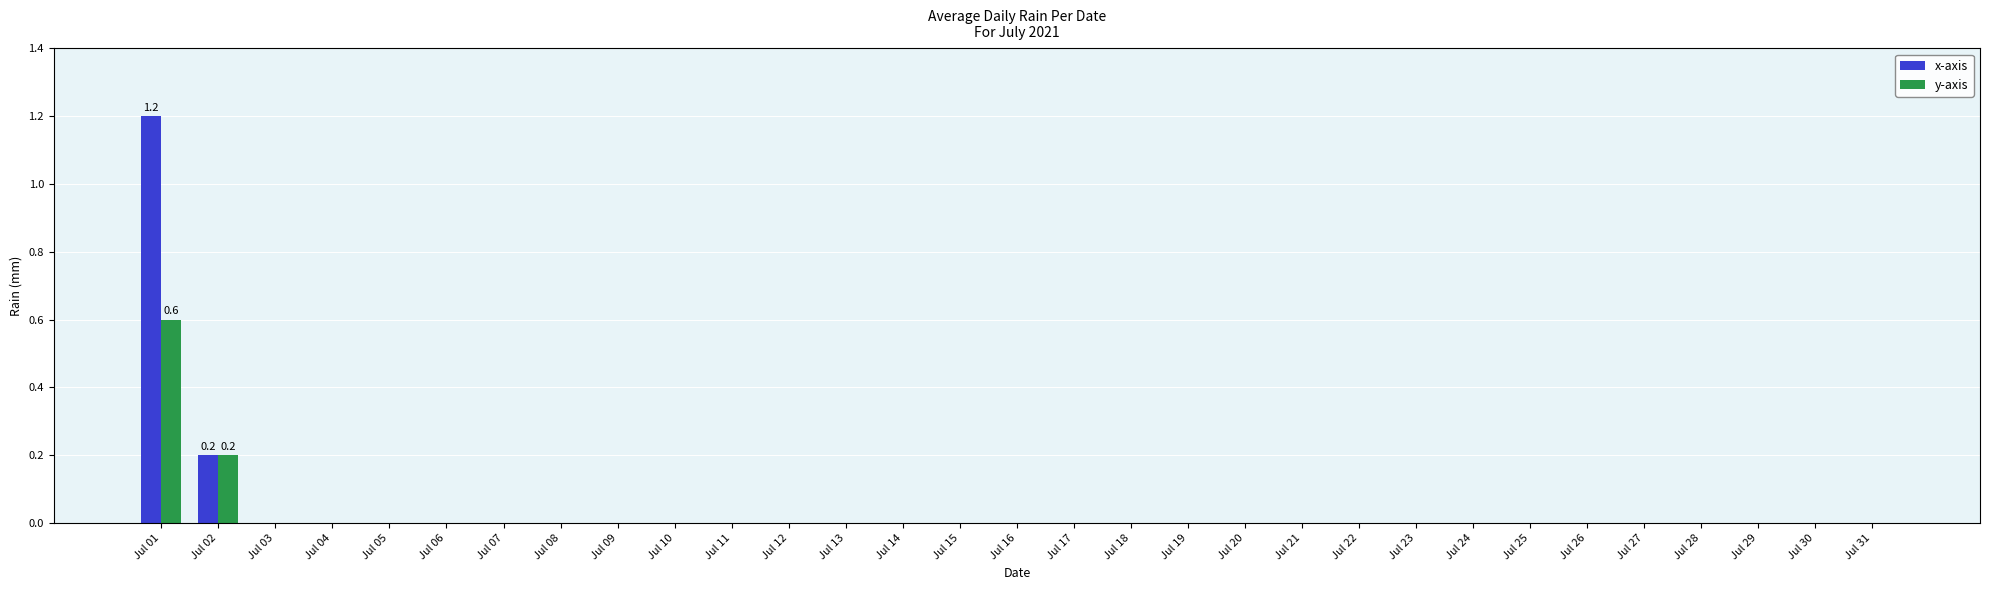

The y-axis series shows 0.1 at Jul 02. True or false?

False